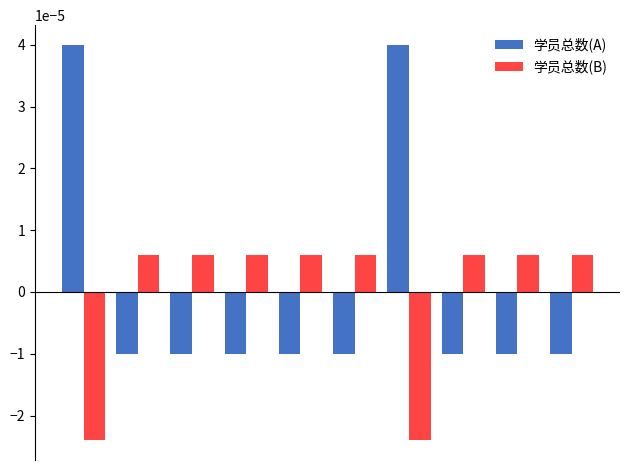

At how many categories does at least one series exceed 0?

10